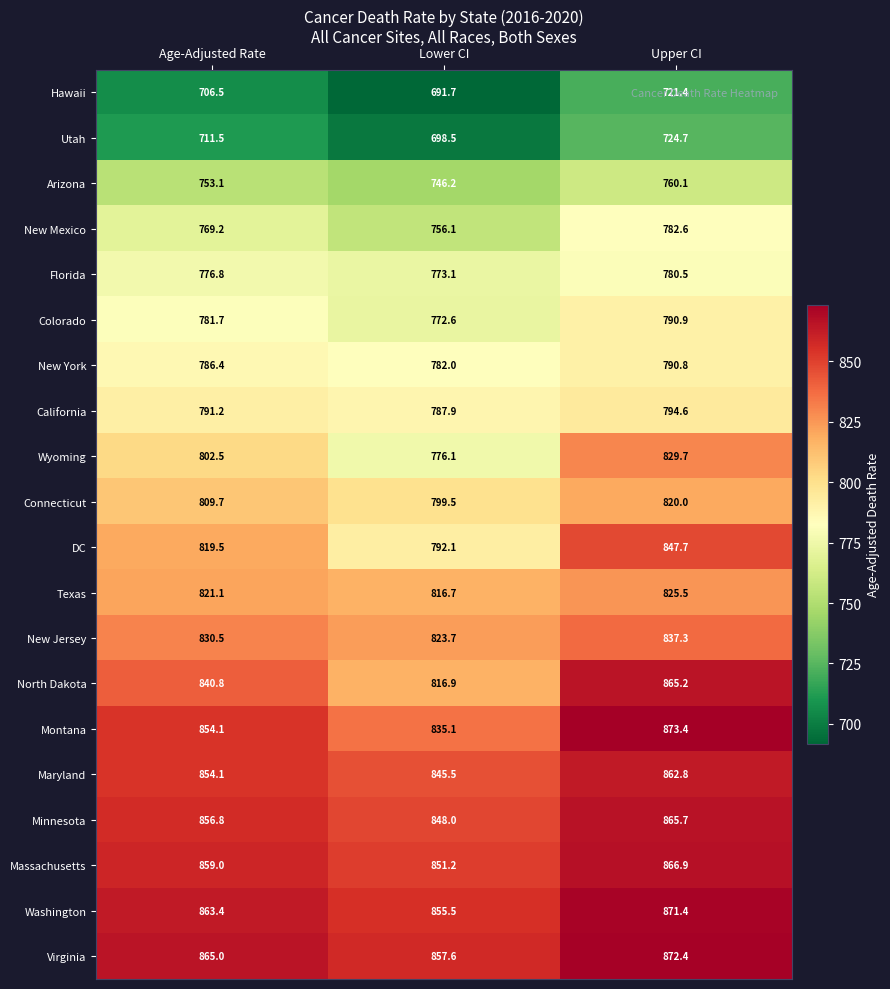

Which category has the highest value across all series?

Upper CI